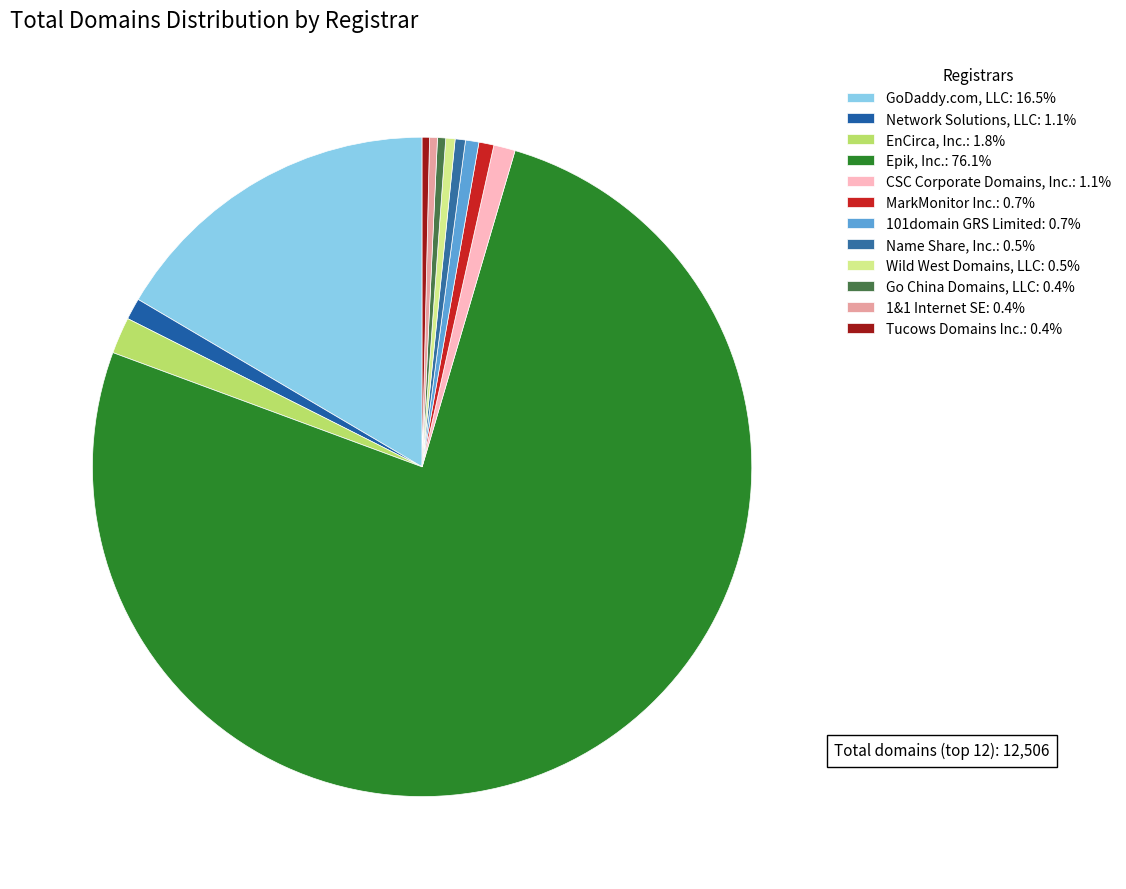

Which category has the biggest portion of the pie?

Epik, Inc.